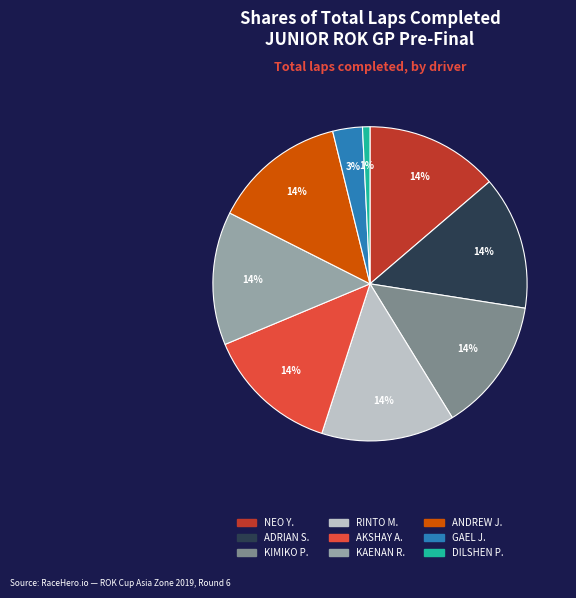

To the nearest percent, what is the difference between the largest and smallest slice percentages?

13%